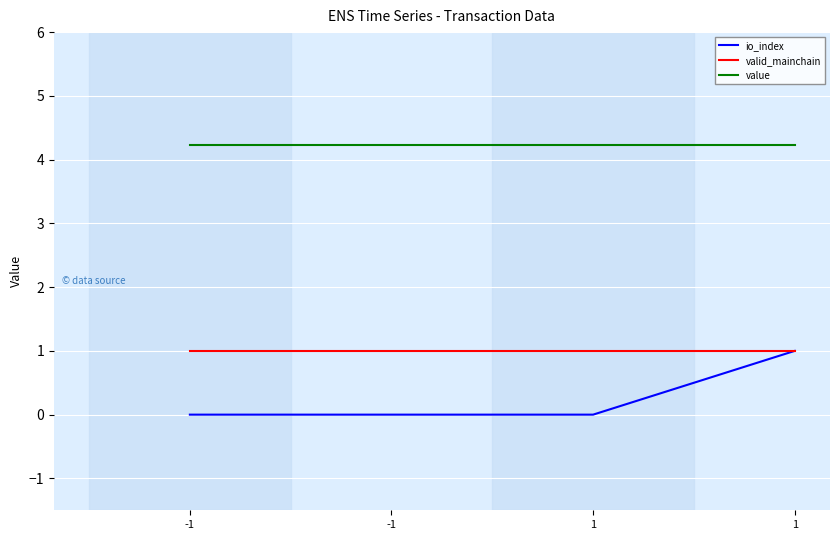

Rank the series at -1 from lowest to highest value.

io_index, valid_mainchain, value